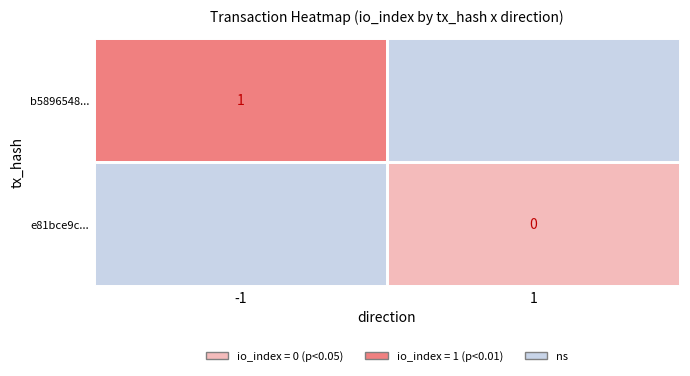

Which series changed the most between -1 and 1?

b5896548d234e24ac3ae4e97b650a48a445f45c